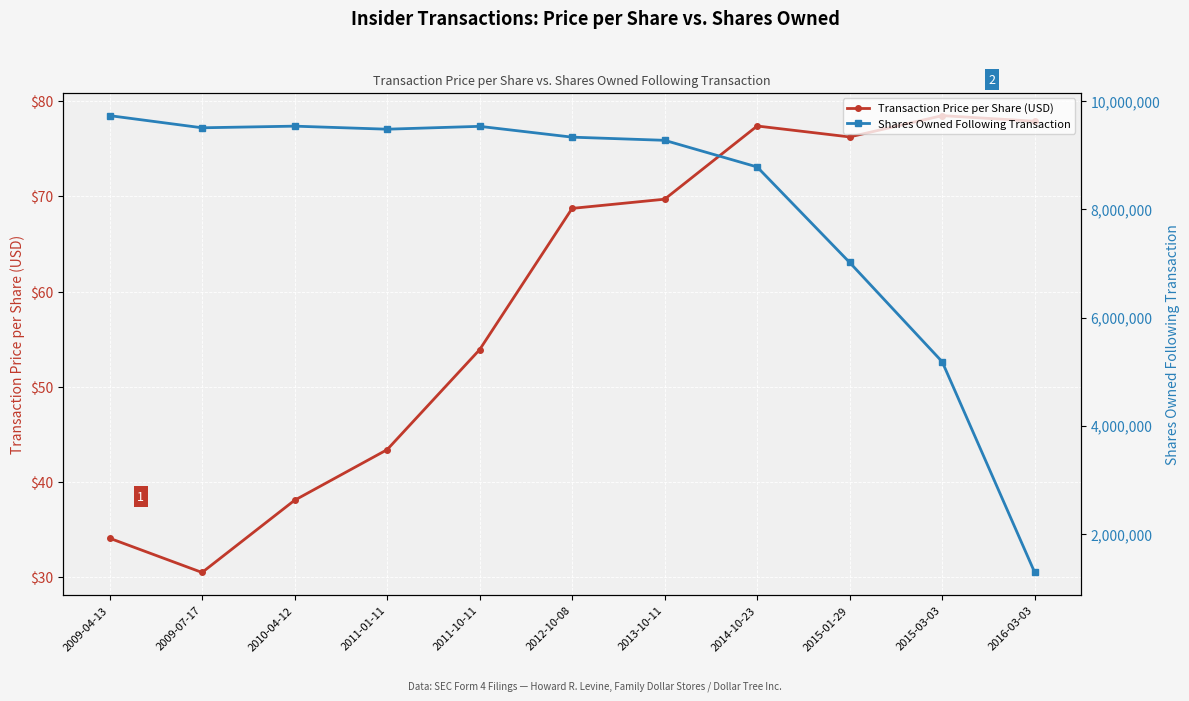

Where is Shares Owned Following Transaction nearest to the value 5511103?

2015-03-03